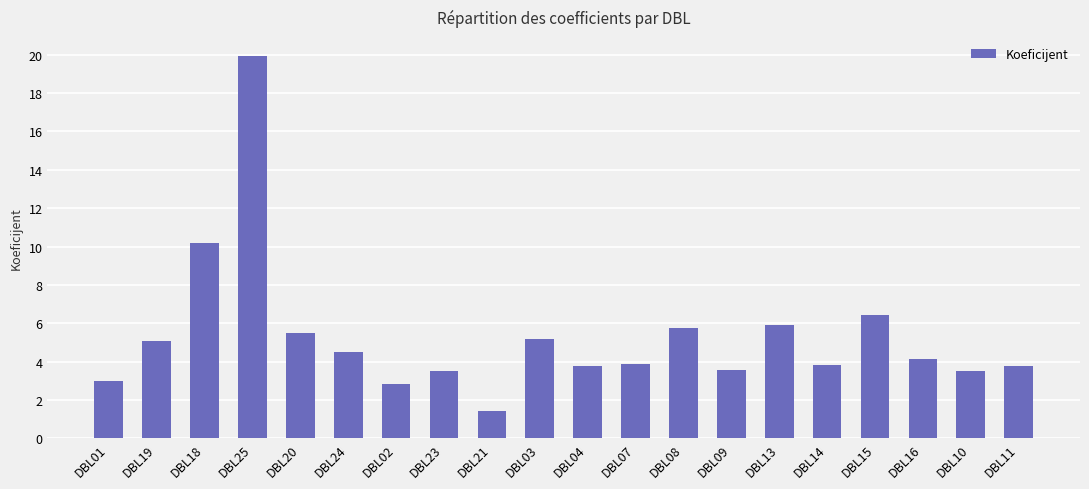

What is the greatest value displayed?

19.9